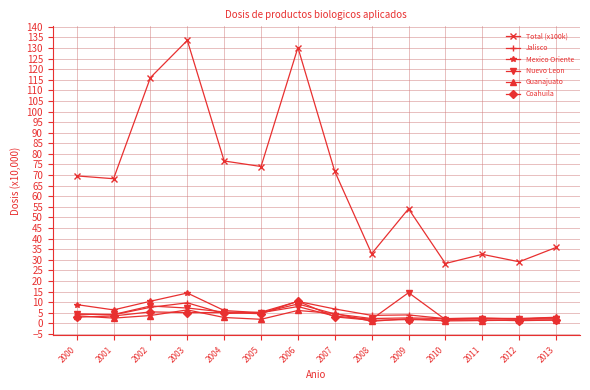

How many lines are shown in the chart?

6